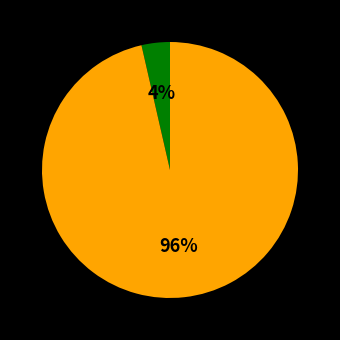

To the nearest percent, what is the average slice percentage?

50%